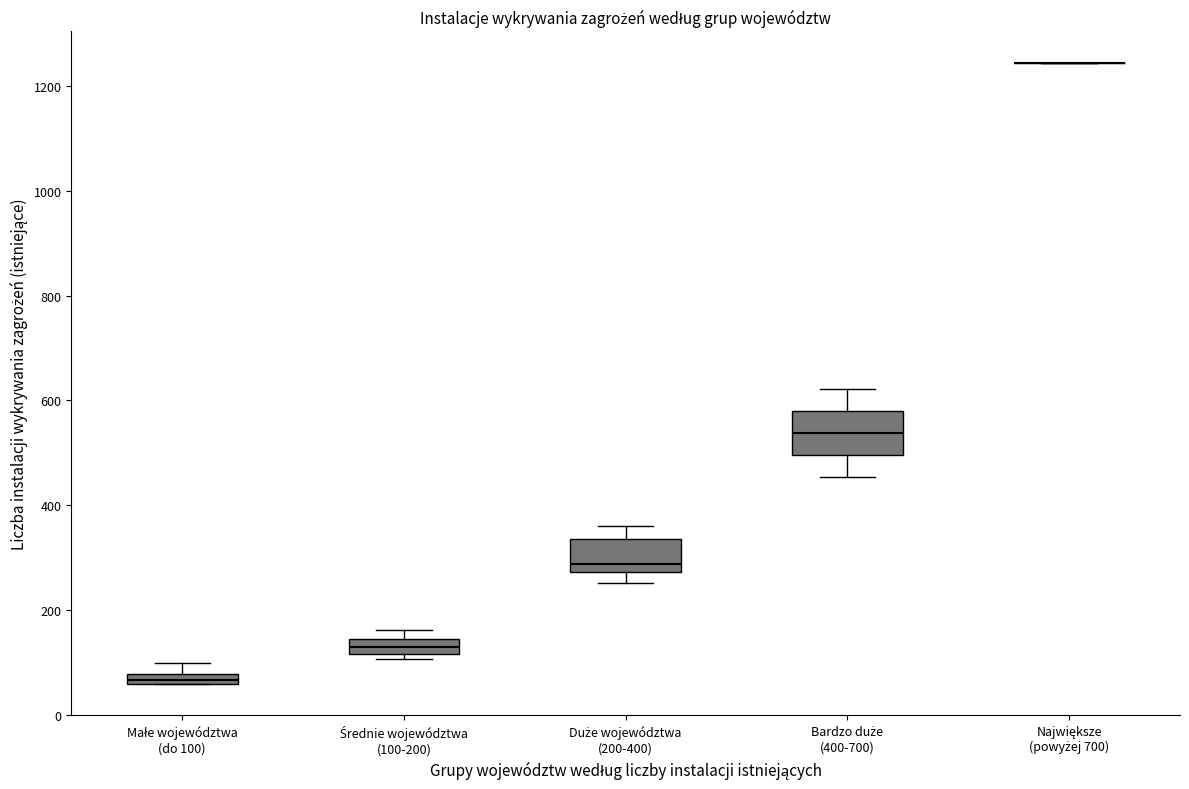

Comparing the boxes themselves (not the whiskers), which one is the tallest?

Bardzo duże (400-700)